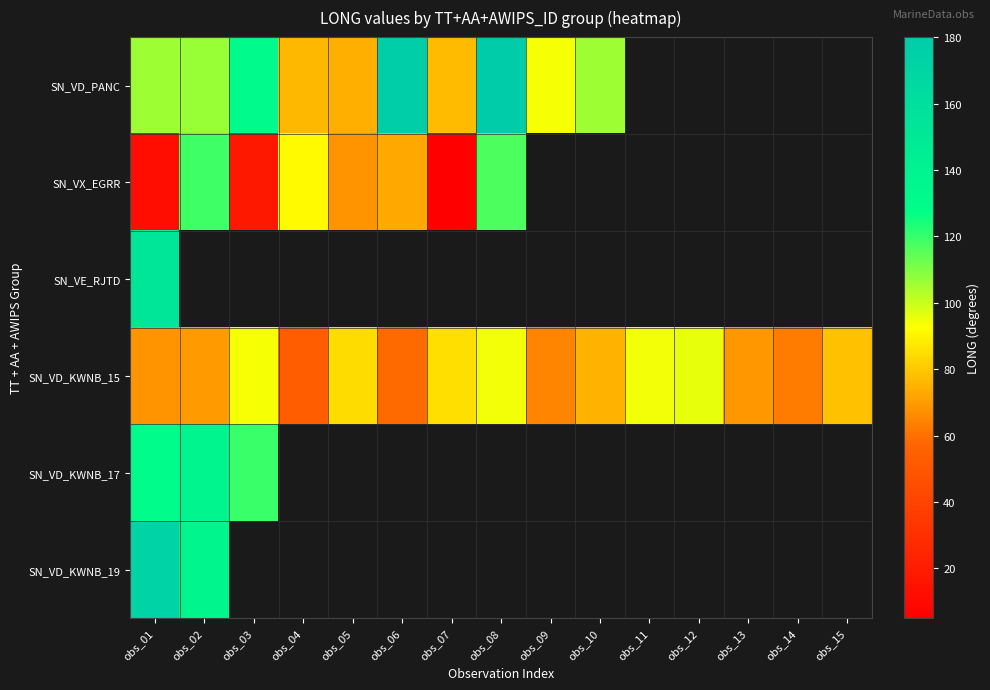

Which has a higher value, obs_13 or obs_09?

obs_09